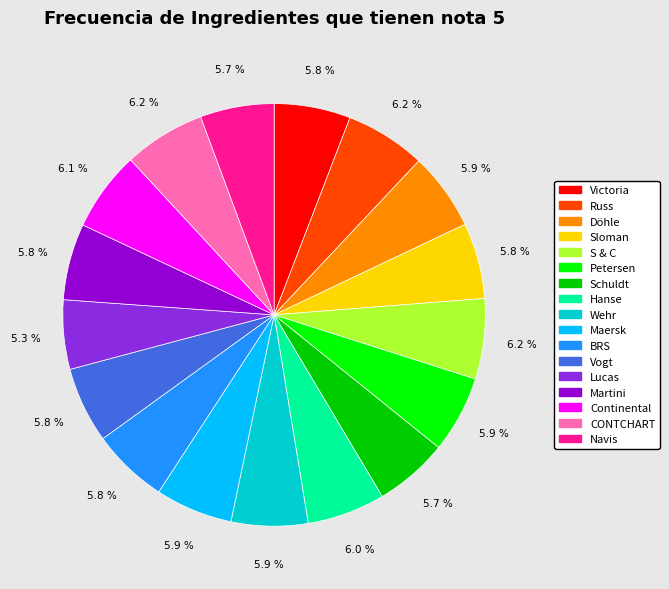

The Döhle slice represents 6% of the pie. True or false?

True